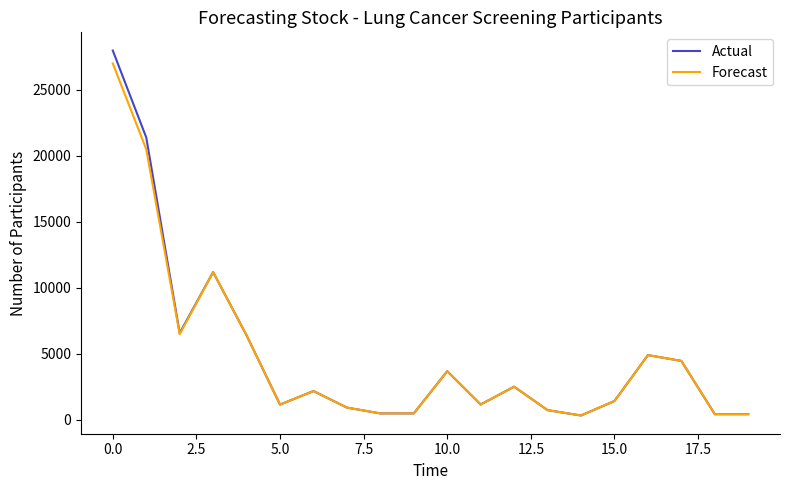

What is the highest value of the Actual series?

27983